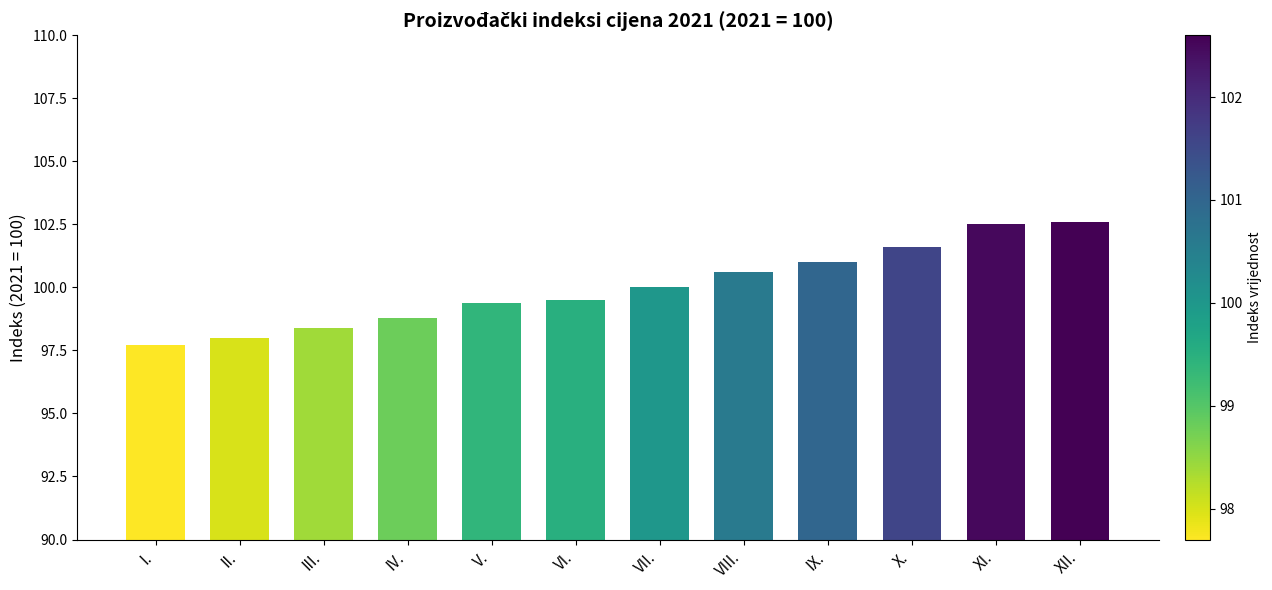

What is the greatest value displayed?

102.6